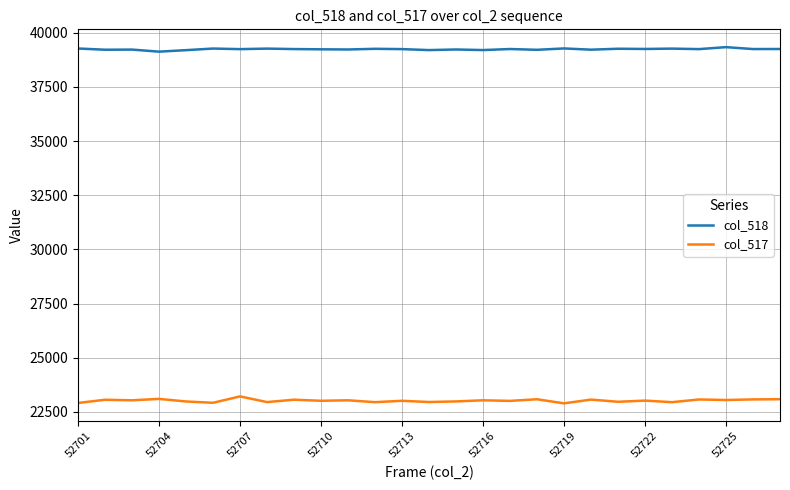

List the series in order of their overall mean, highest first.

col_518, col_517